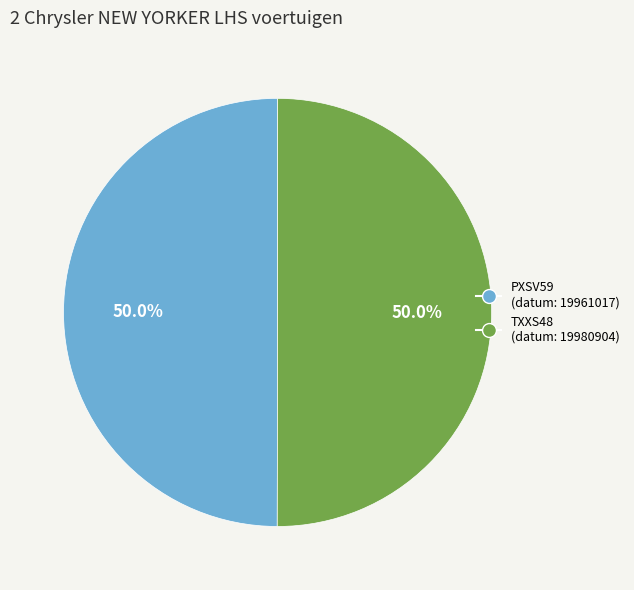

What portion of the pie excludes PXSV59?

50.0%